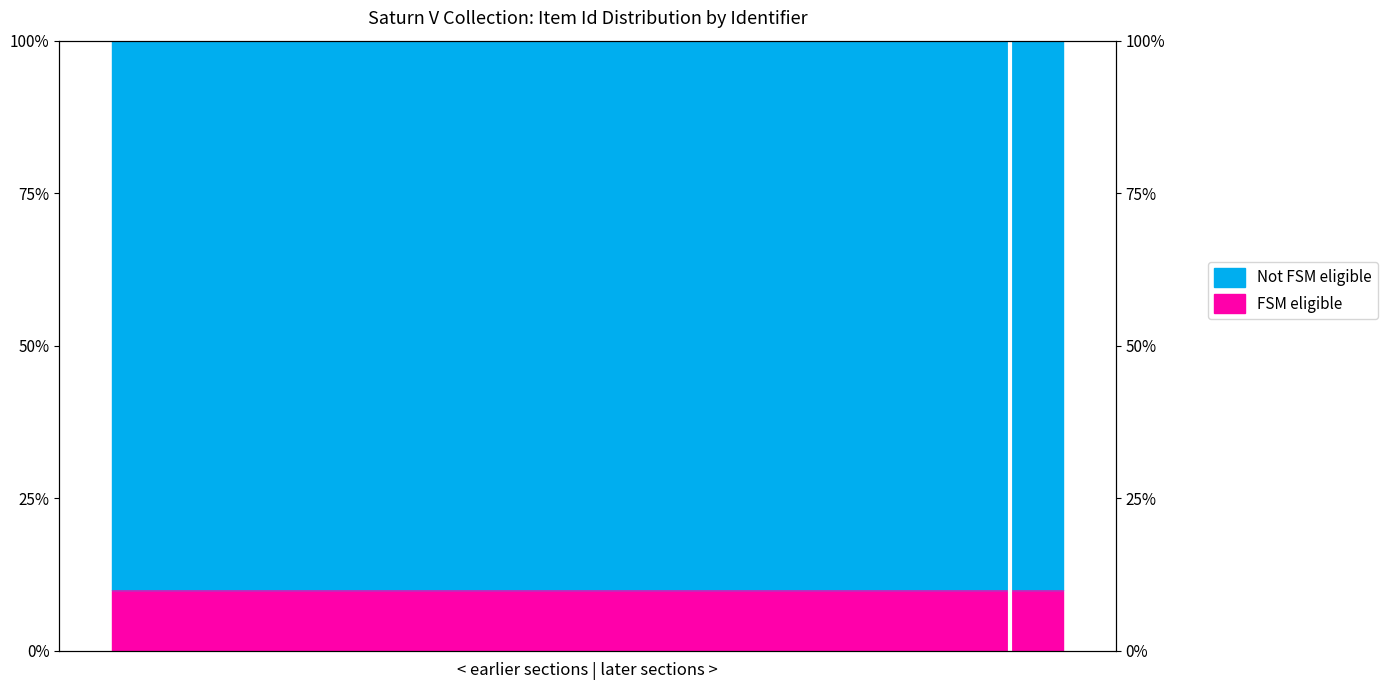

True or false: the data shows 90.0 at spc_stnv_000191E.

True